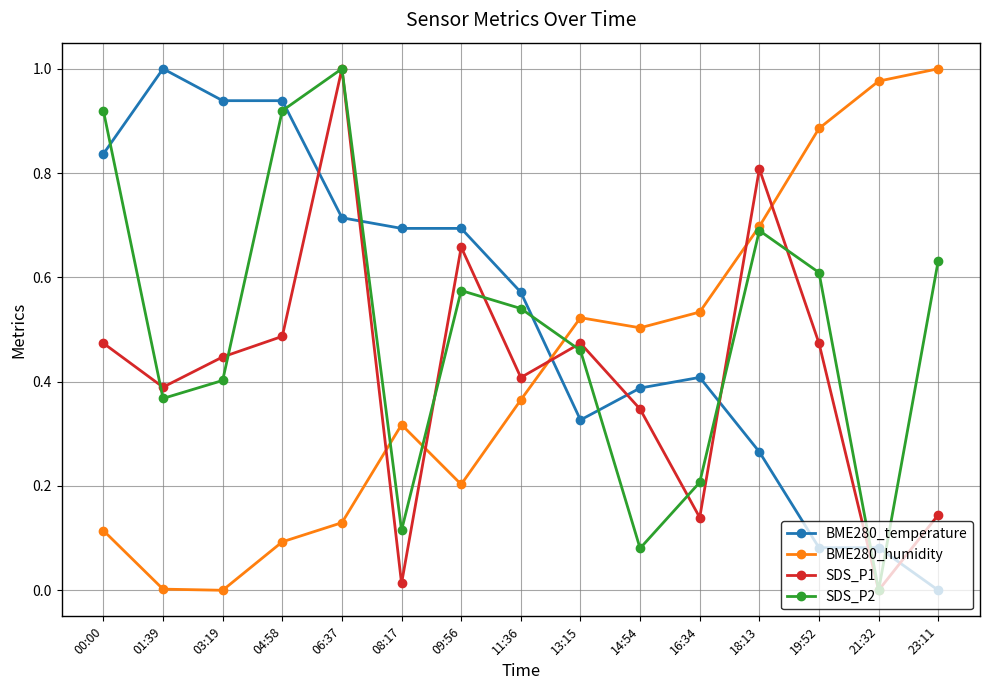

What position from the right is 14:54?

6